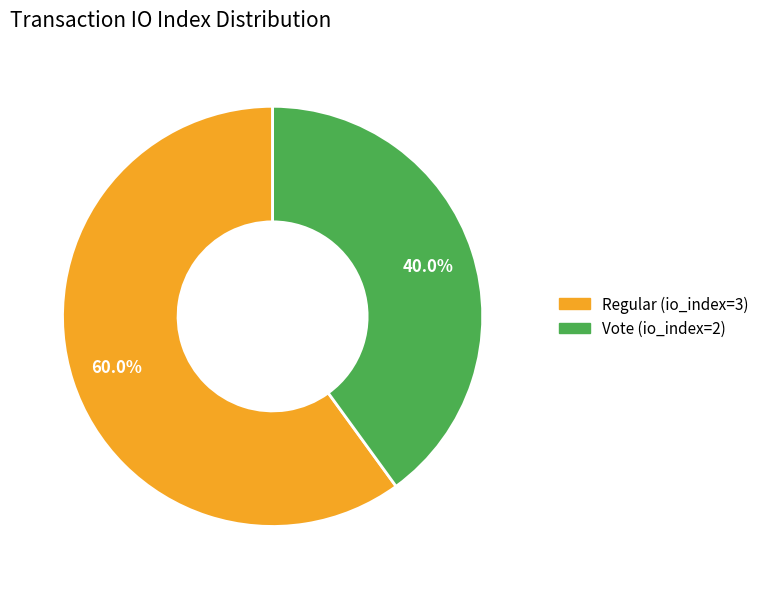

To the nearest percent, what percentage of the pie is Regular (io_index=3)?

60%